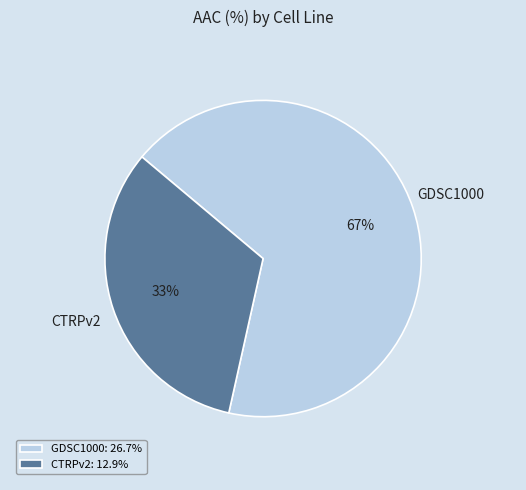

Do GDSC1000: 26.7% and CTRPv2: 12.9% together represent more than half of the pie?

Yes